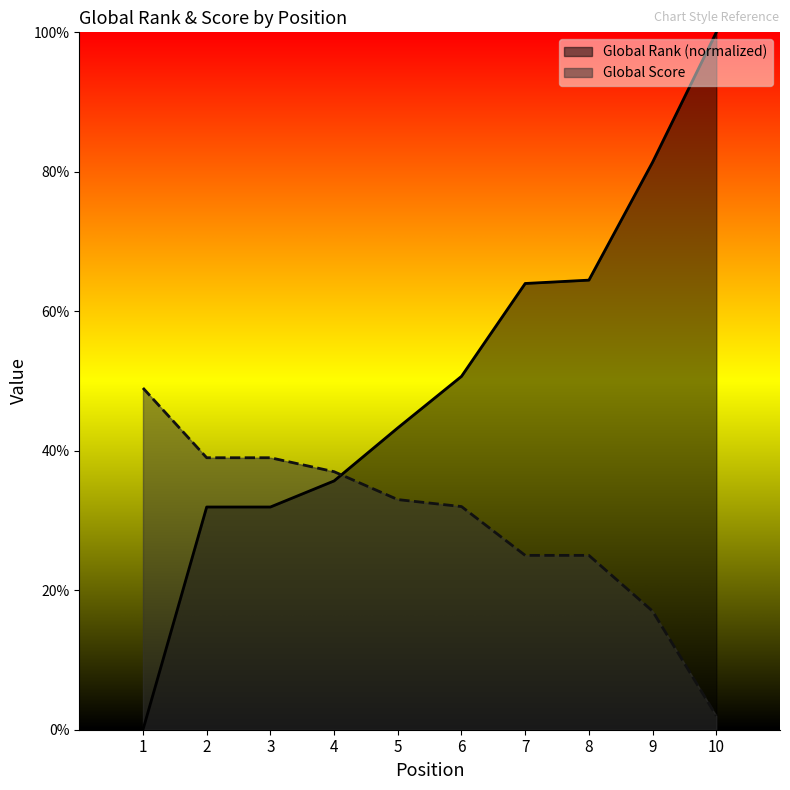

Is it true that Global Score equals 32.0 at 6?

True